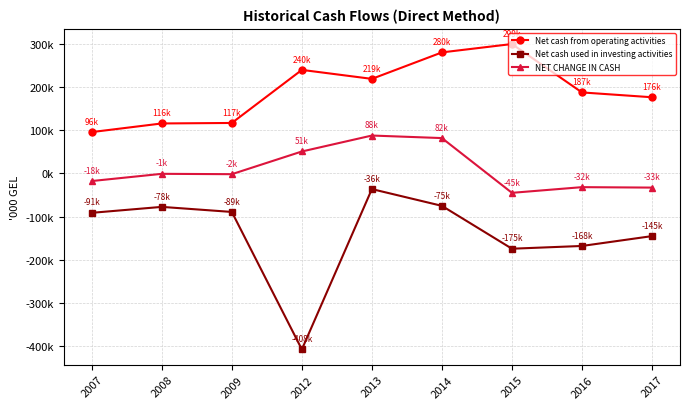

List the labels in order of NET CHANGE IN CASH value, largest first.

2013, 2014, 2012, 2008, 2009, 2007, 2016, 2017, 2015